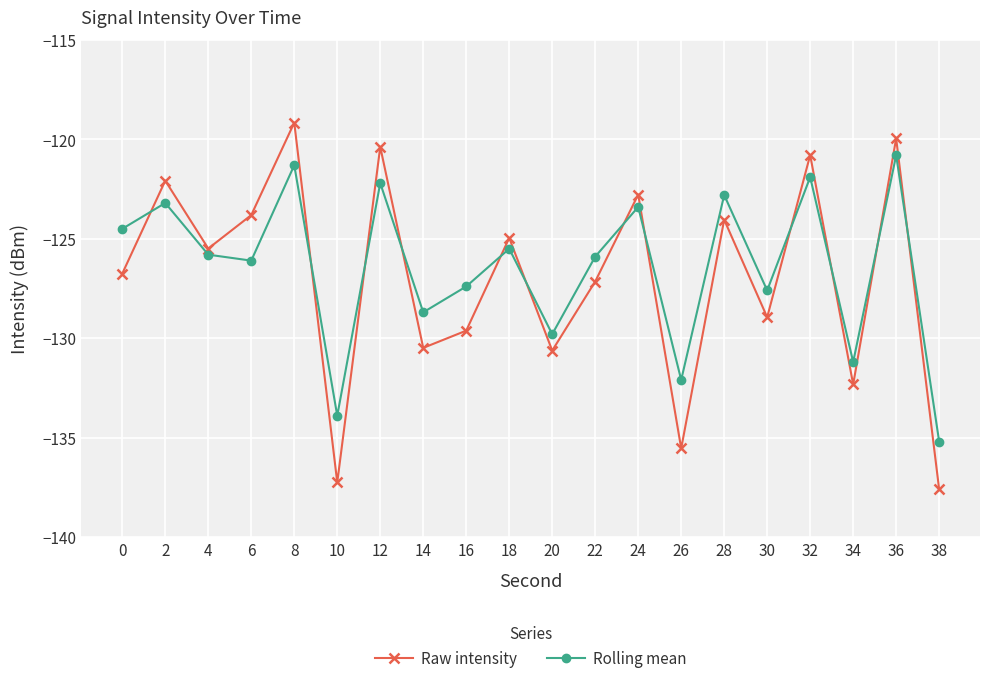

How many values in the Rolling mean series are below -125?

12